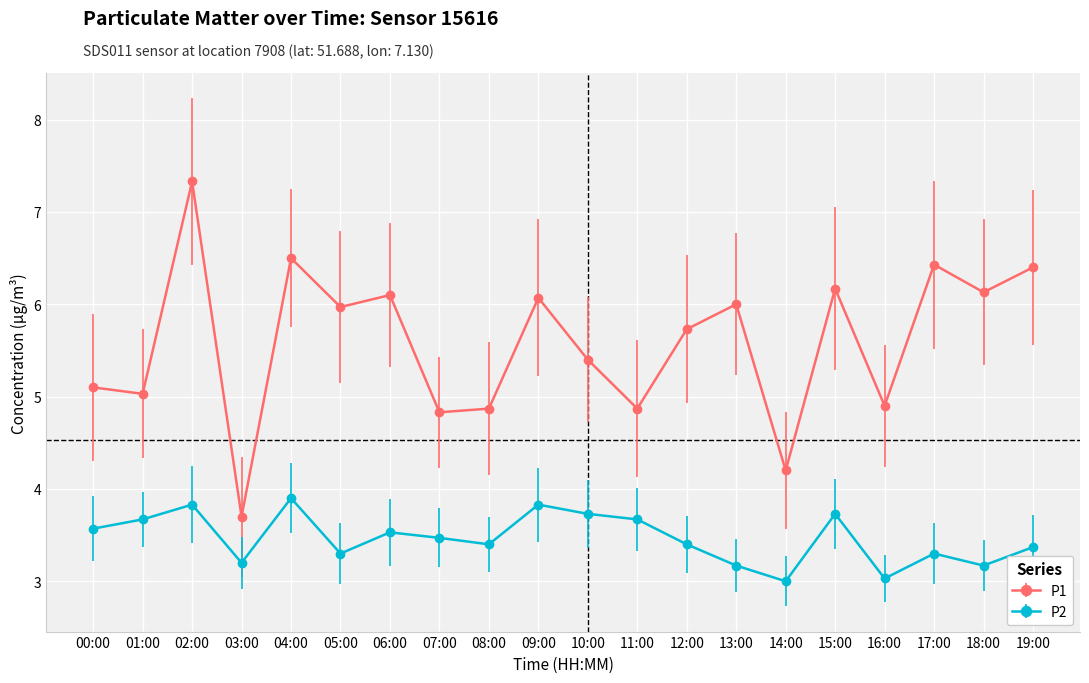

What are all the series names shown in the legend?

P1, P2